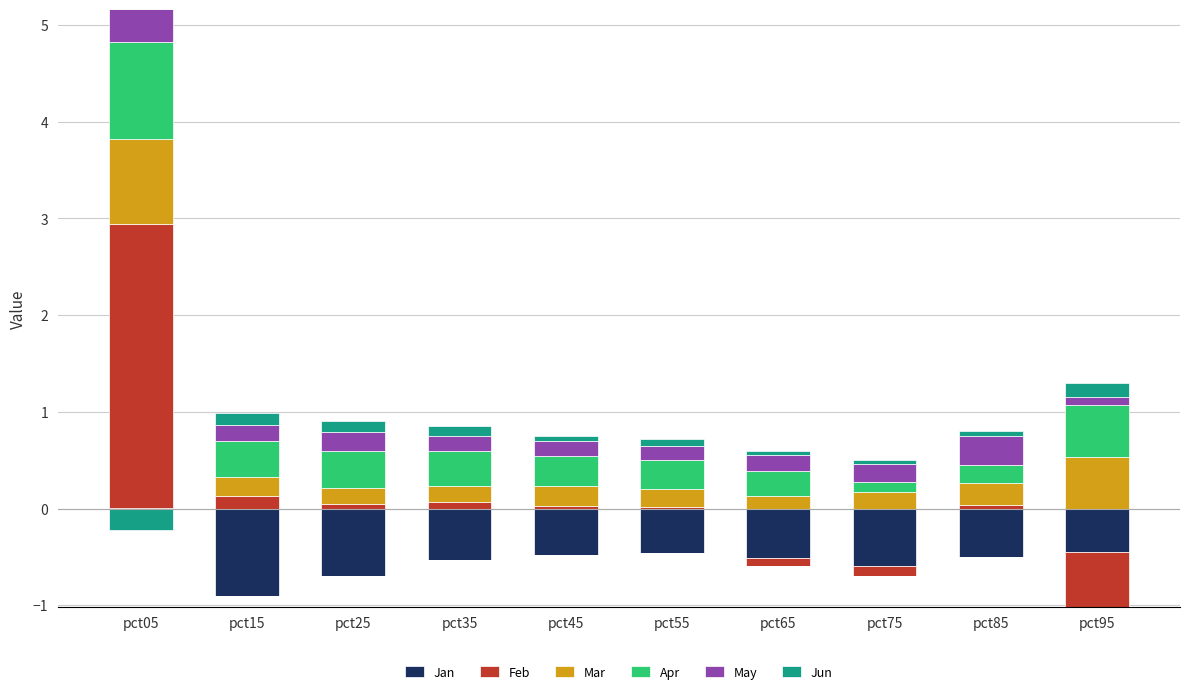

Count the number of categories in the chart.

10